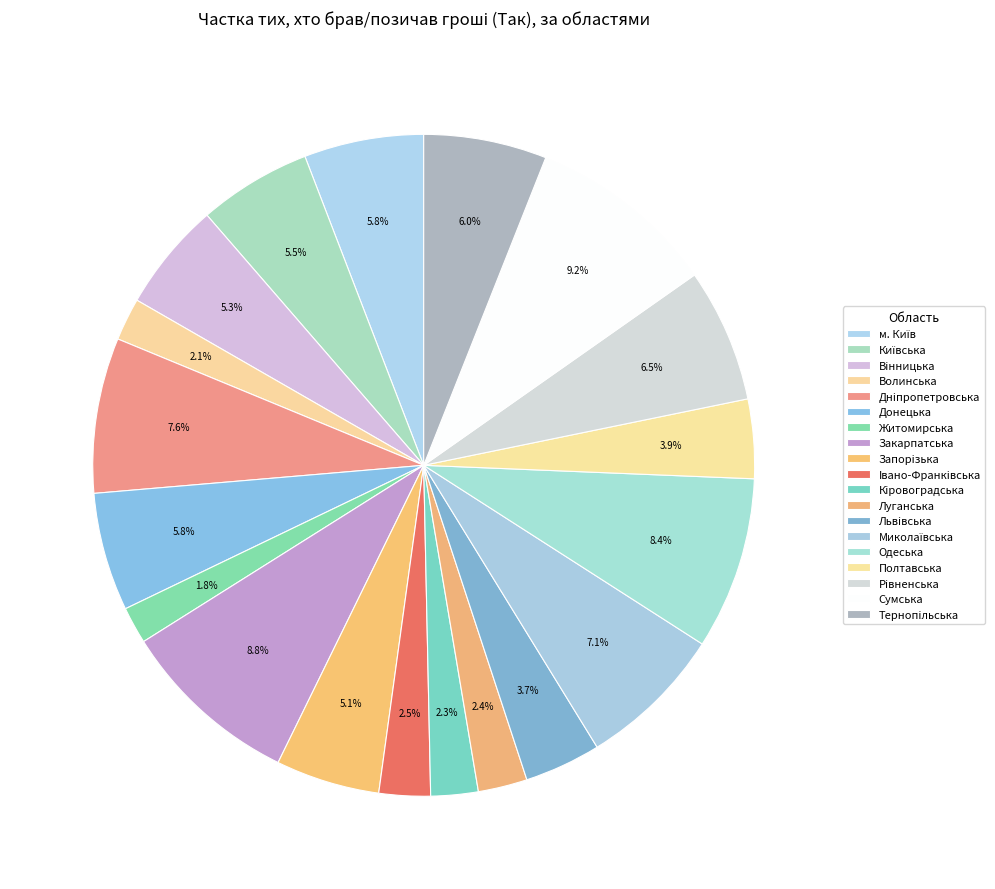

To the nearest percent, what percentage of the pie is Донецька?

6%